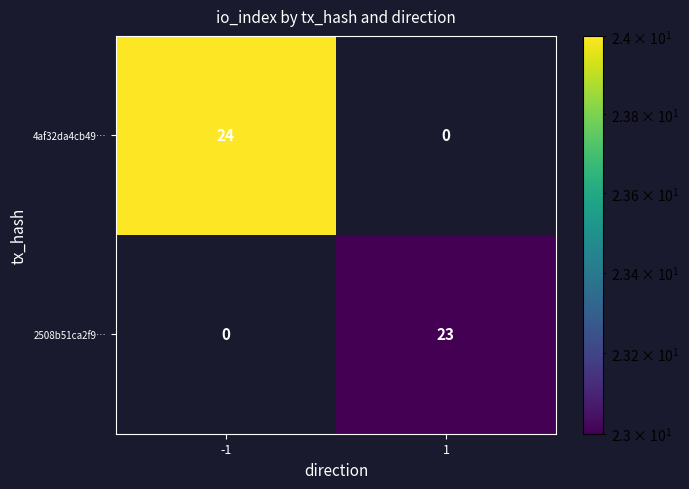

What is the total value across all series at -1?

24